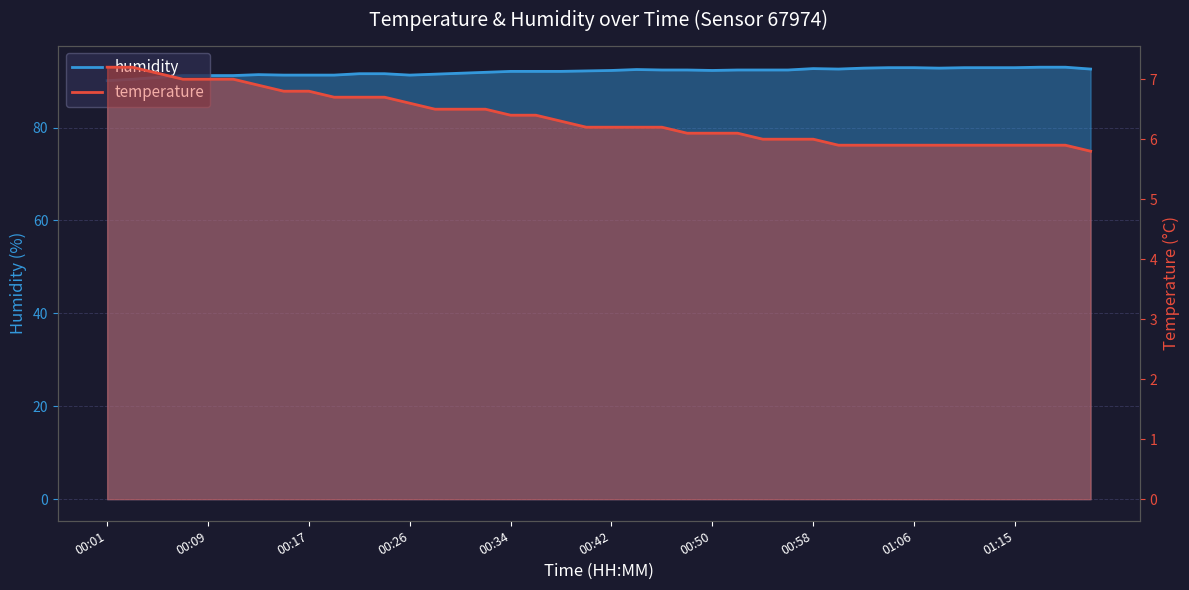

What is the sum of the humidity line values at 00:01 and 00:50?

181.5